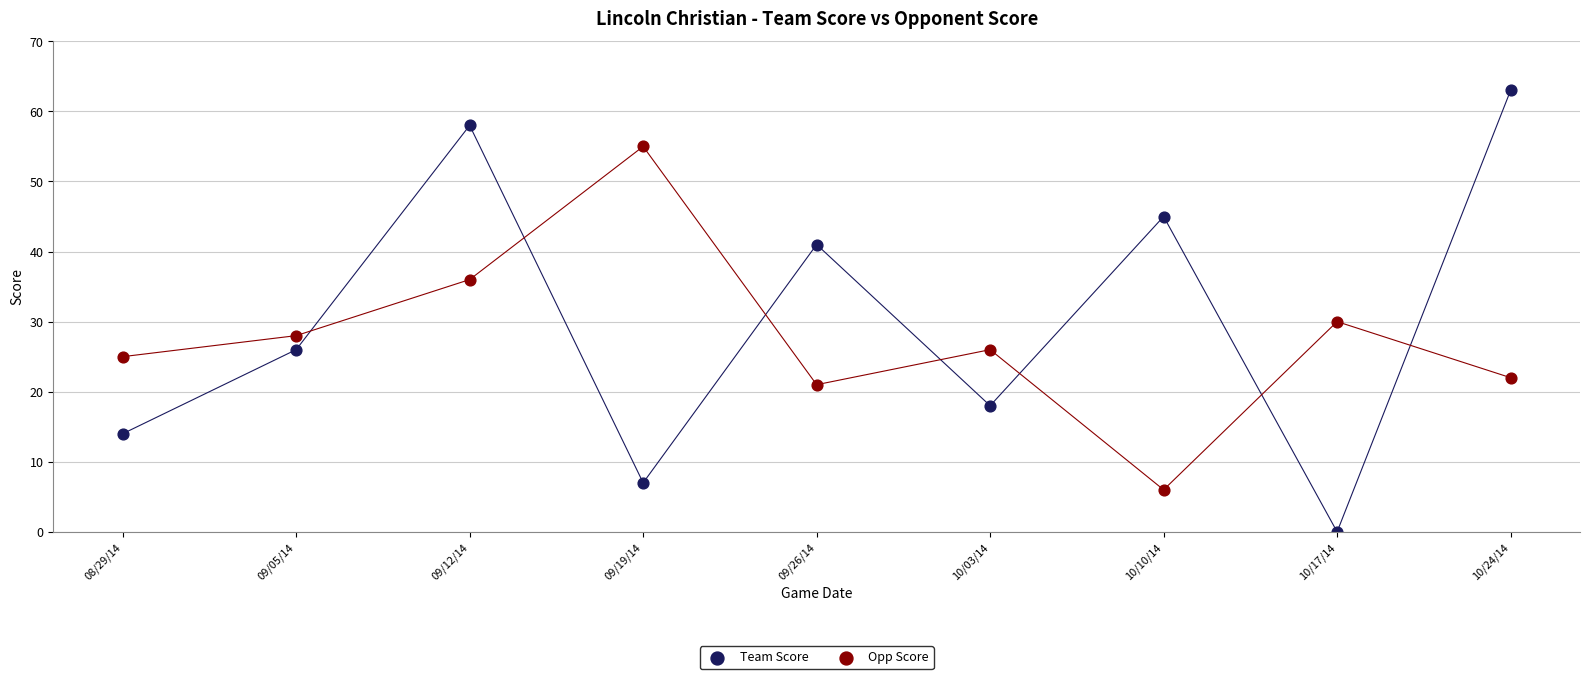

Which series contains the highest Y value?

Team Score